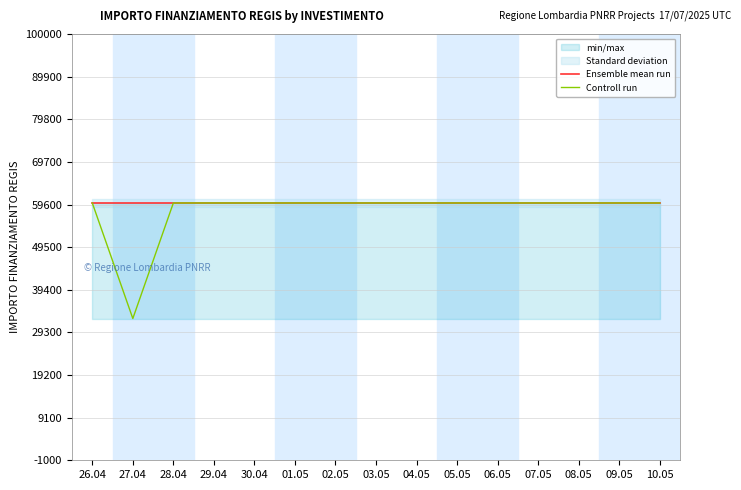

Which category has the lowest value in the Ensemble mean run series?

26.04